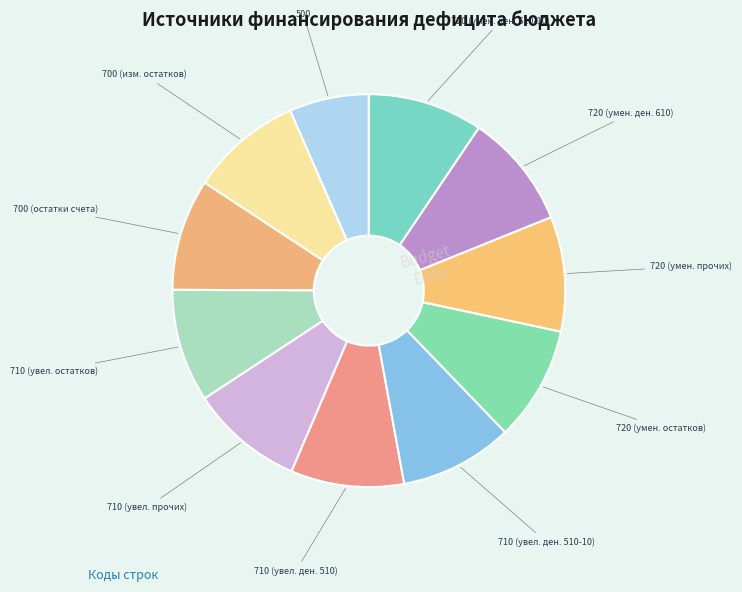

Do 720 (умен. остатков) and 720 (умен. ден. 610) together represent more than half of the pie?

No